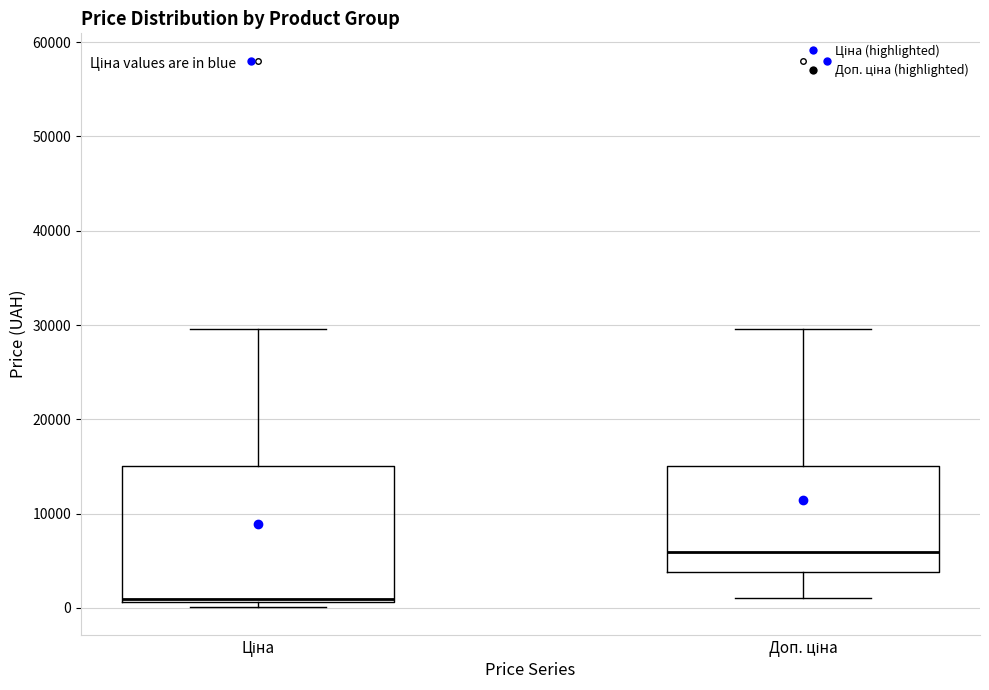

Which box's median line is the highest?

Доп. ціна